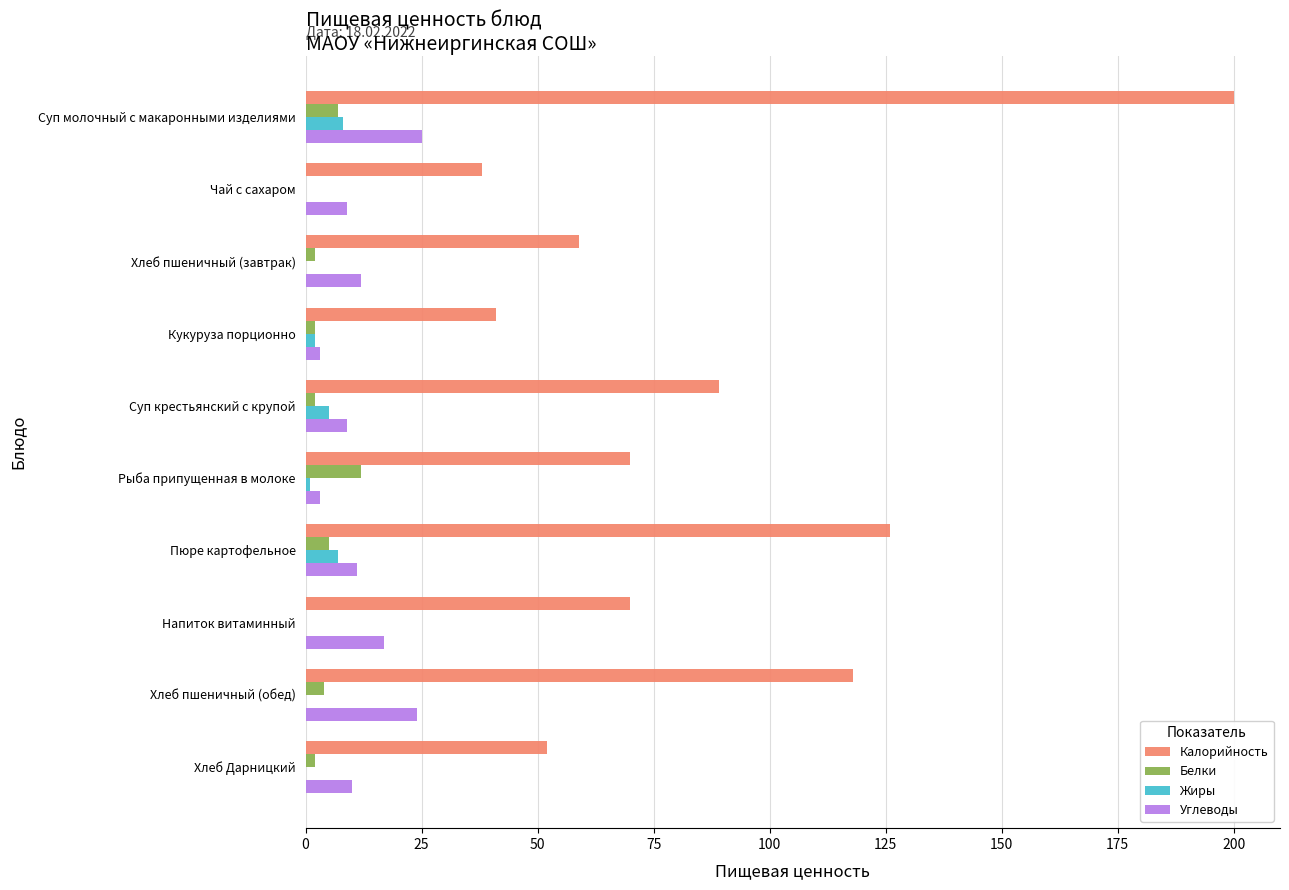

Which label corresponds to the largest value in the chart?

Суп молочный с макаронными изделиями